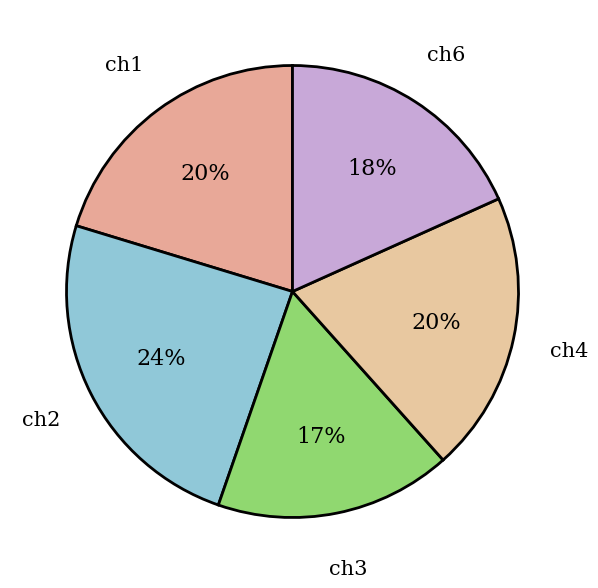

Count the number of slices in the pie.

5